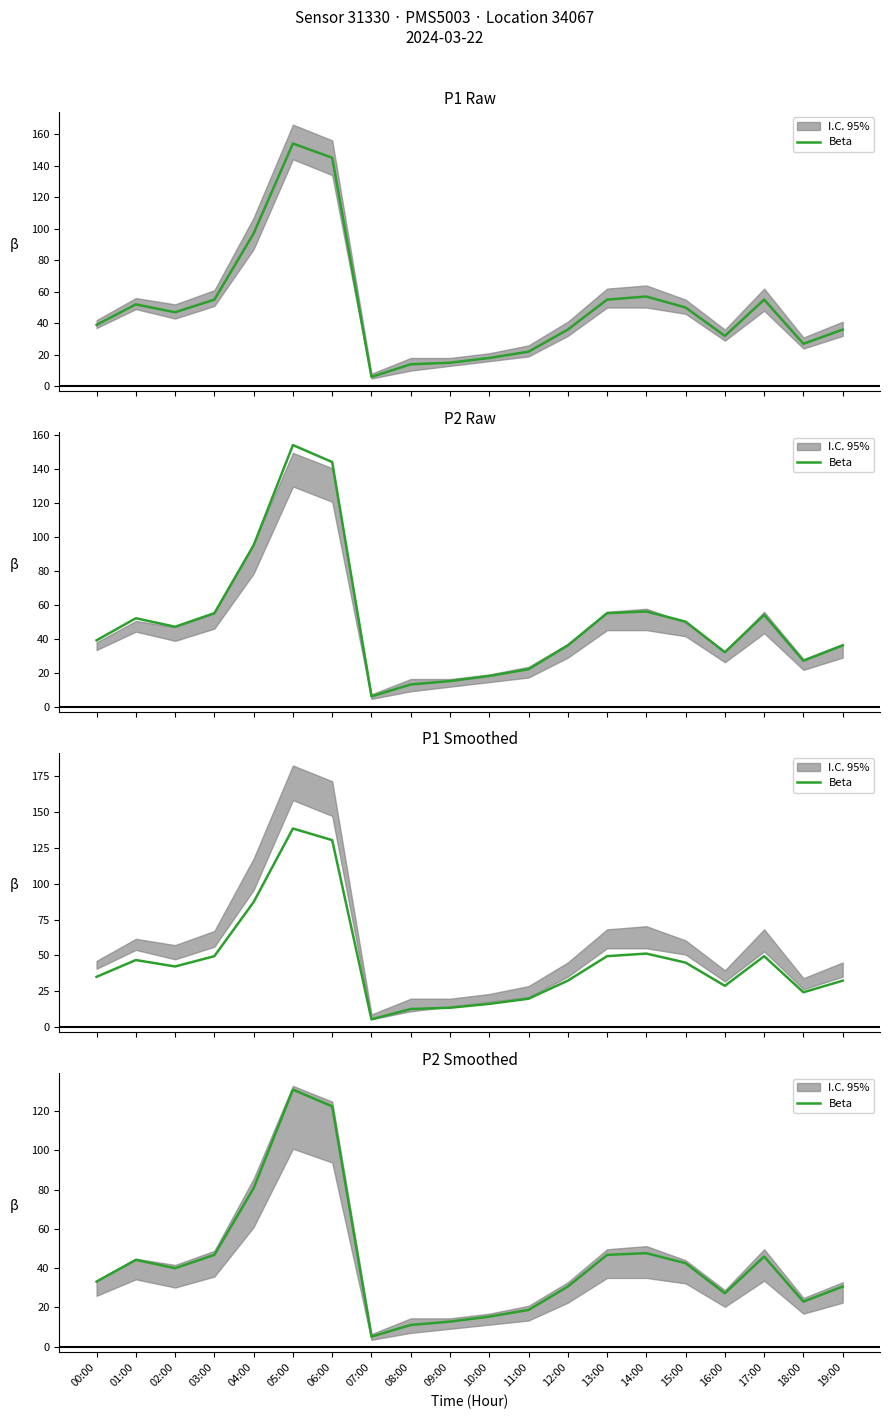

What is the label of the 9th point from the left?

08:00